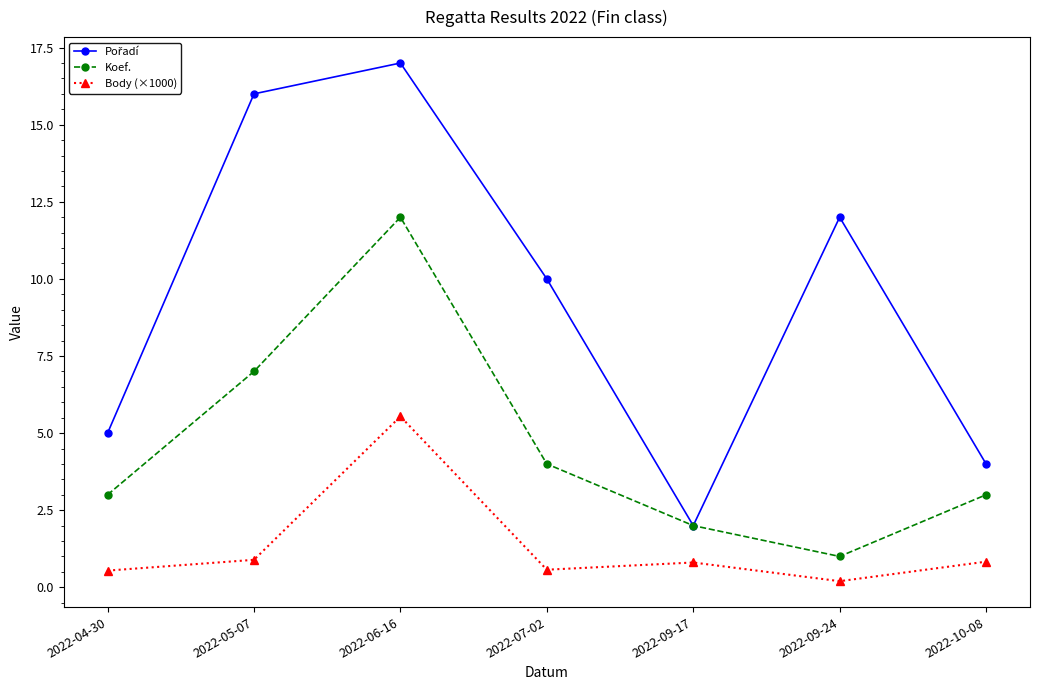

What is the label of the 2nd point from the left?

2022-05-07